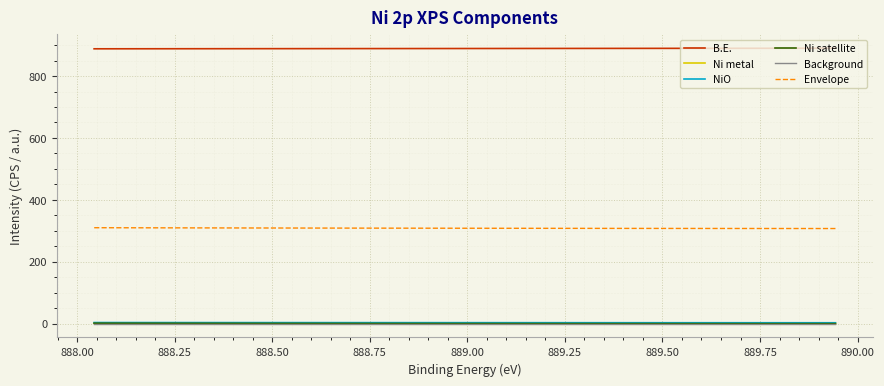

Rank the series at 888.25 from lowest to highest value.

Background, Ni satellite, Ni metal, NiO, Envelope, B.E.